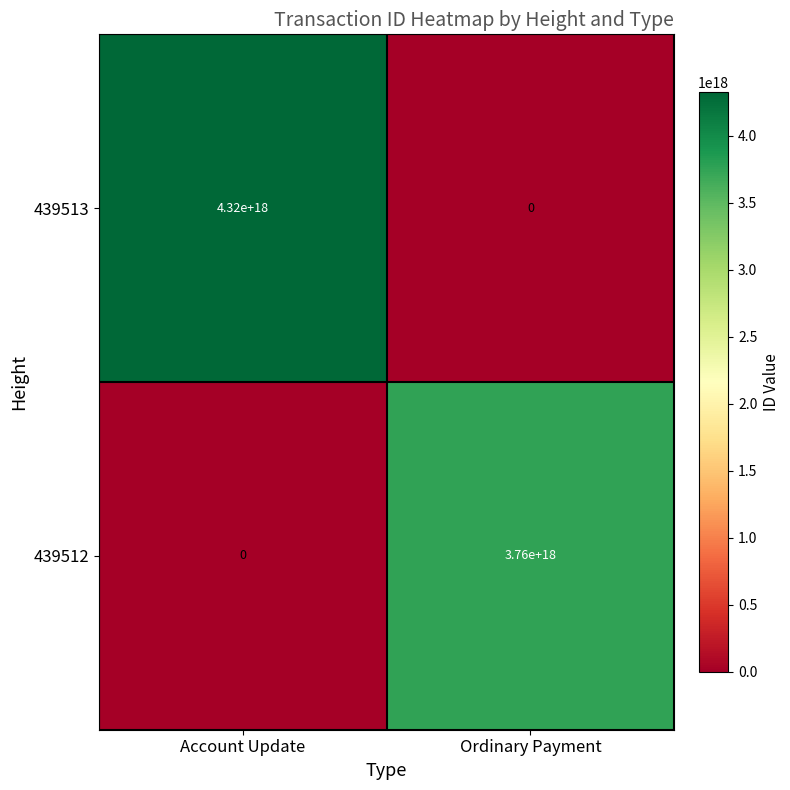

Which label corresponds to the largest value in the chart?

Account Update